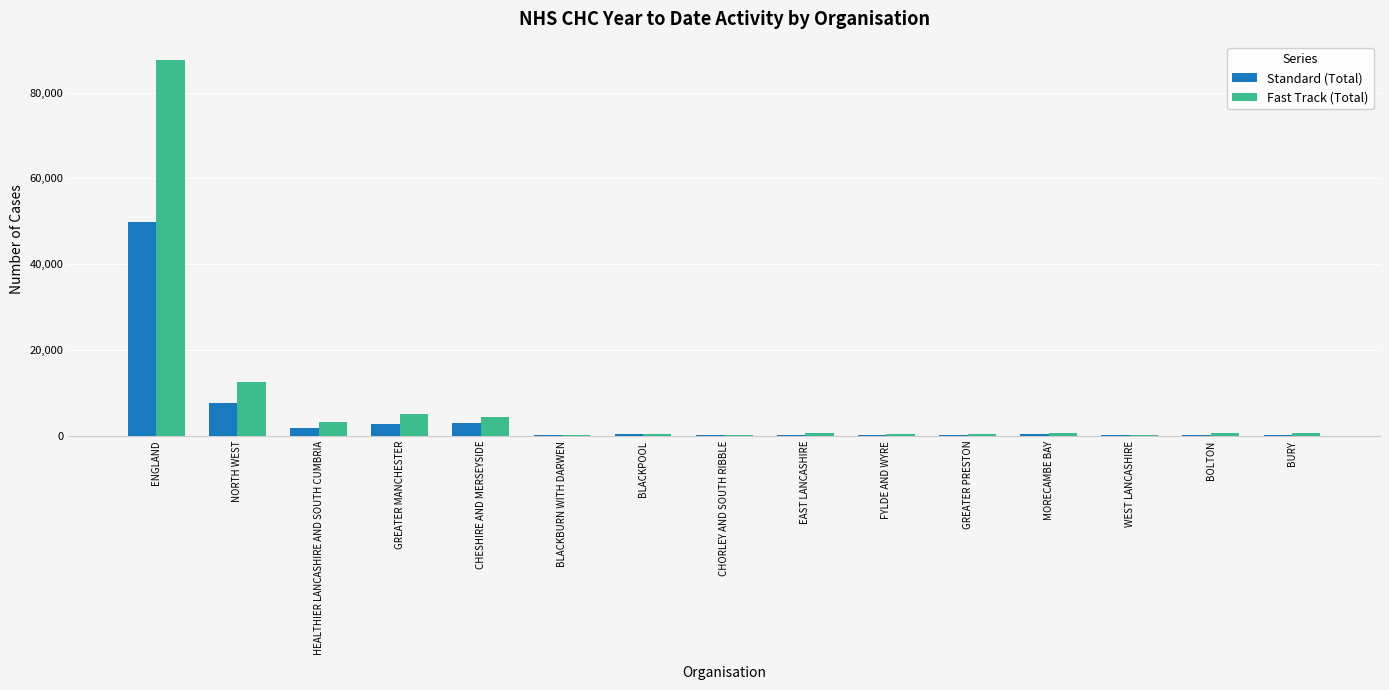

Is it true that Fast Track (Total) equals 4965 at GREATER MANCHESTER?

True